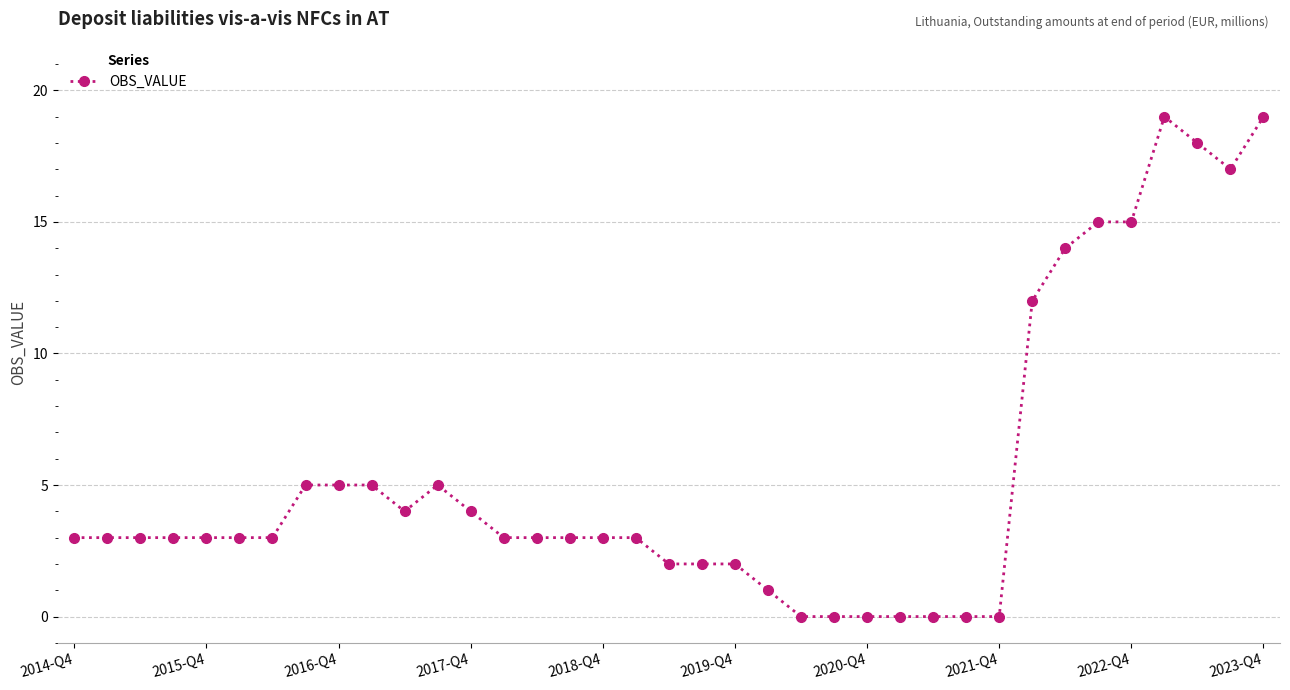

How many data points does each series have?

37